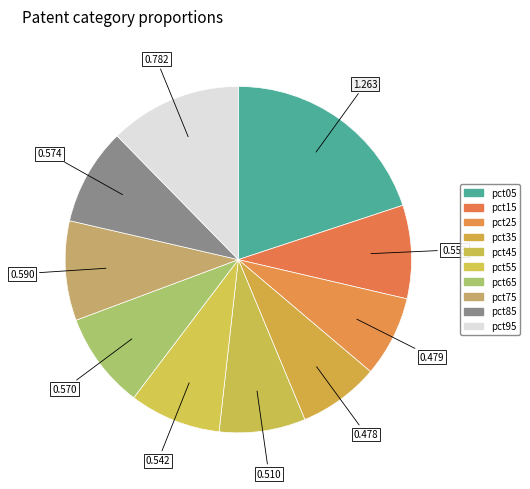

How many segments does this pie chart have?

10